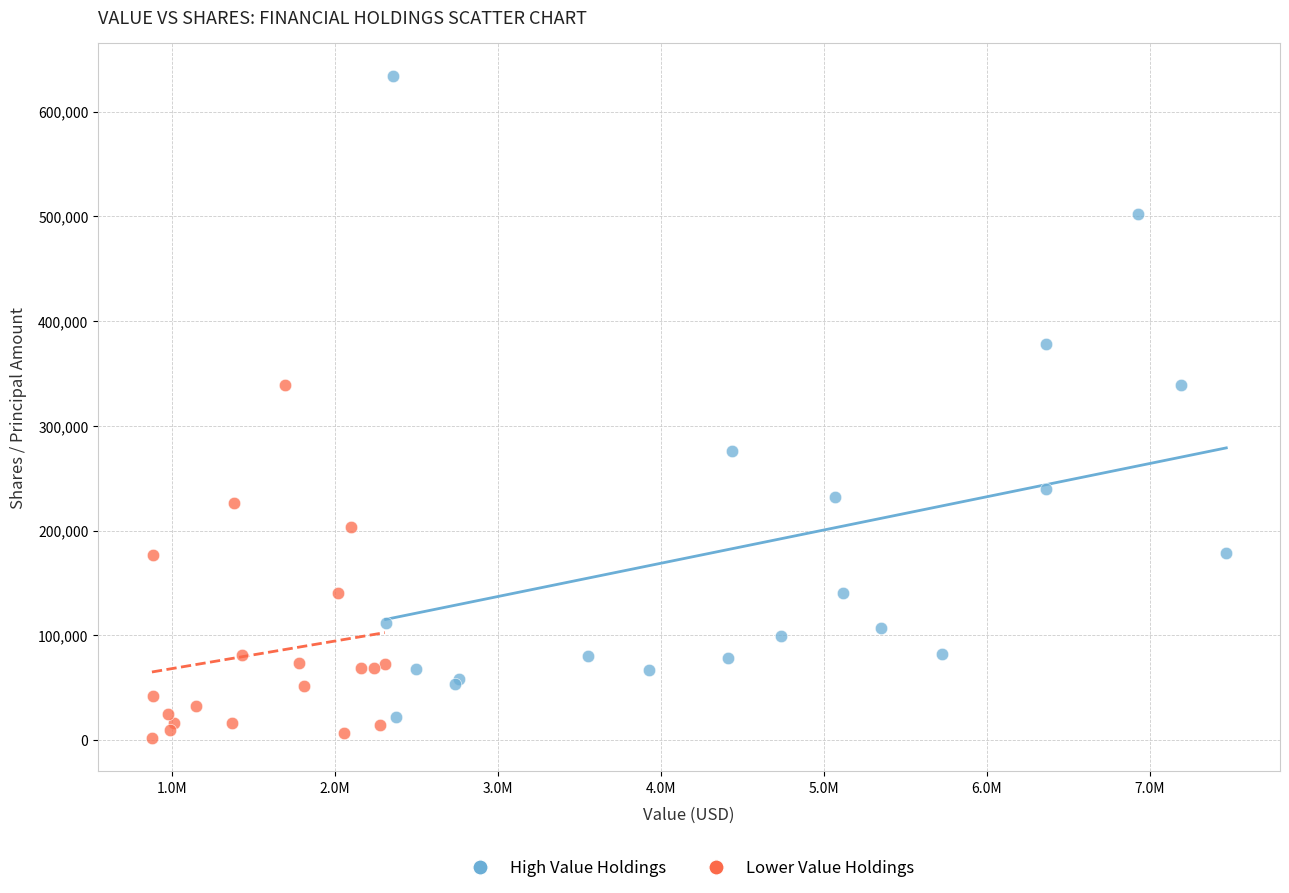

Which series has the largest Y range (max minus min)?

High Value Holdings